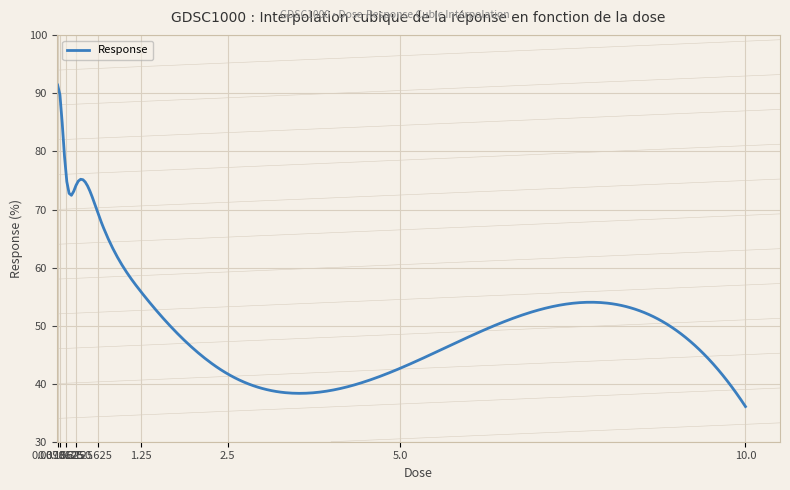

What is the smallest value displayed?

36.1